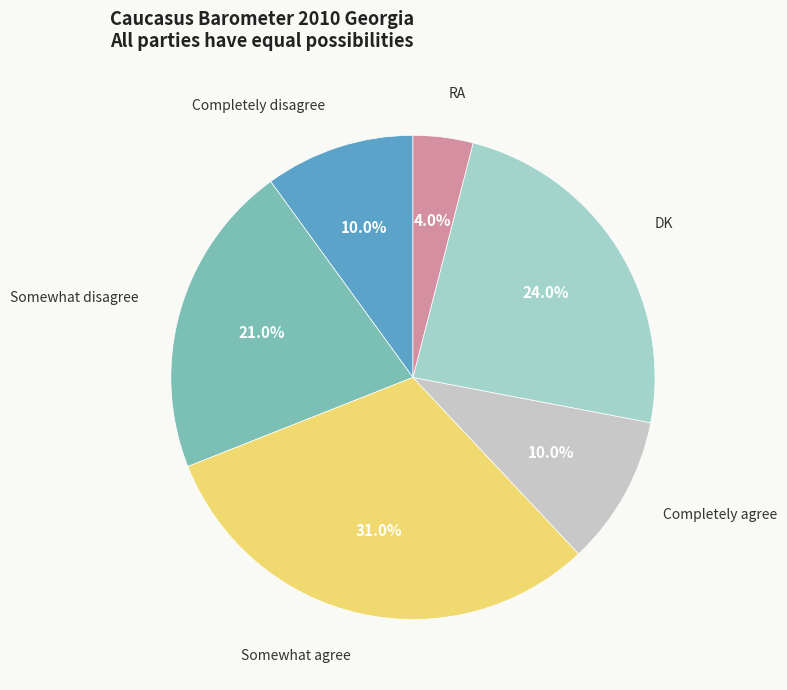

To the nearest percent, what is the difference between the largest and smallest slice percentages?

27%